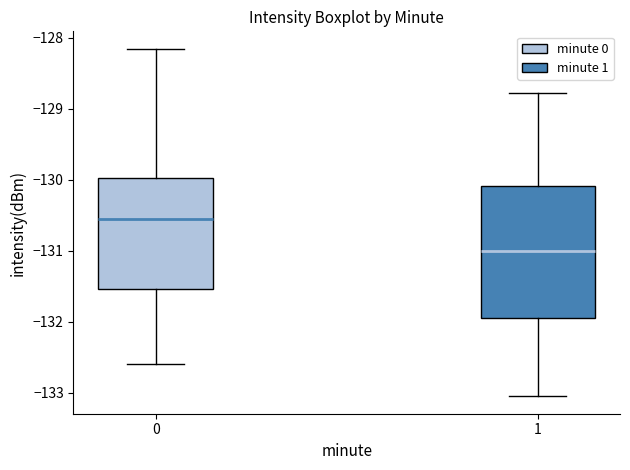

Comparing the boxes themselves (not the whiskers), which one is the tallest?

1